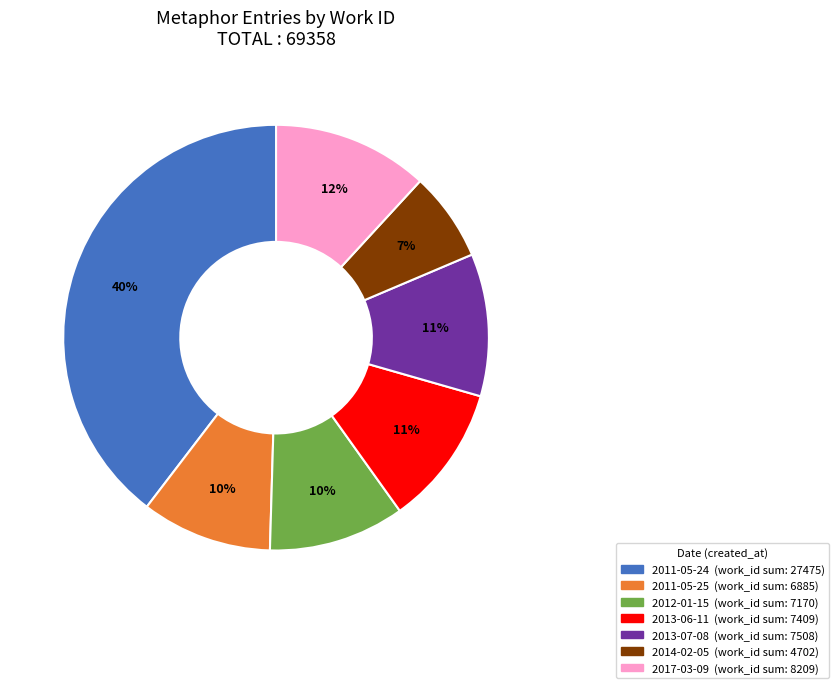

To the nearest percent, what is the difference between the largest and smallest slice percentages?

33%